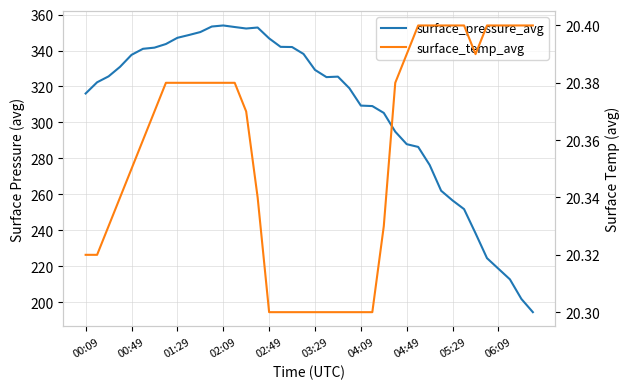

Rank the series by their maximum value, from lowest to highest.

surface_temp_avg, surface_pressure_avg